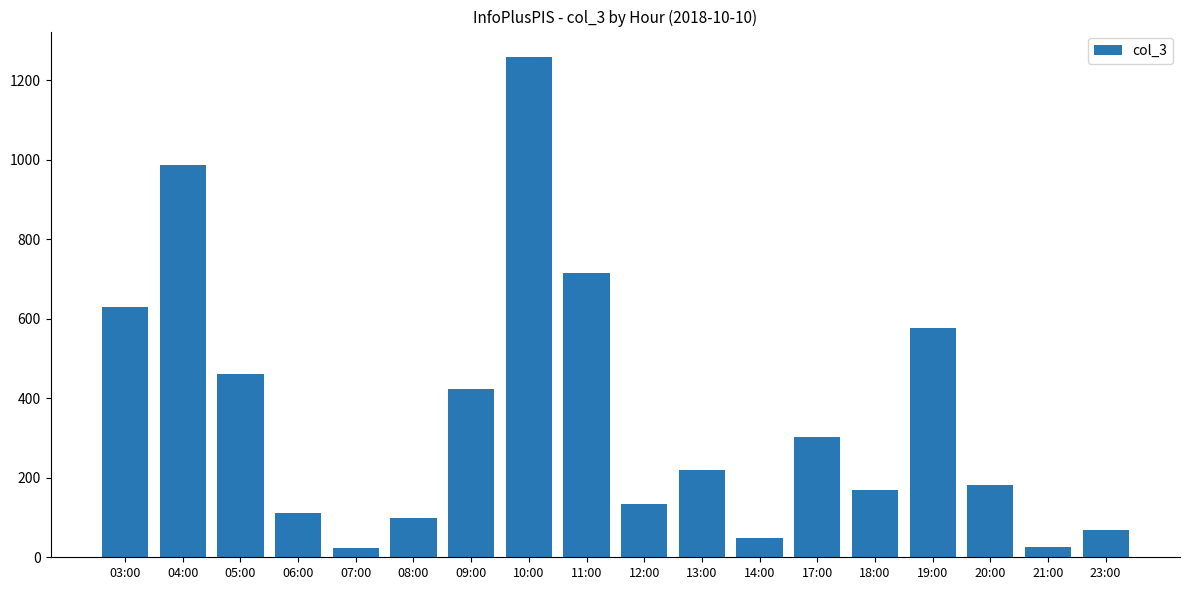

Between 07:00 and 06:00, which is larger?

06:00